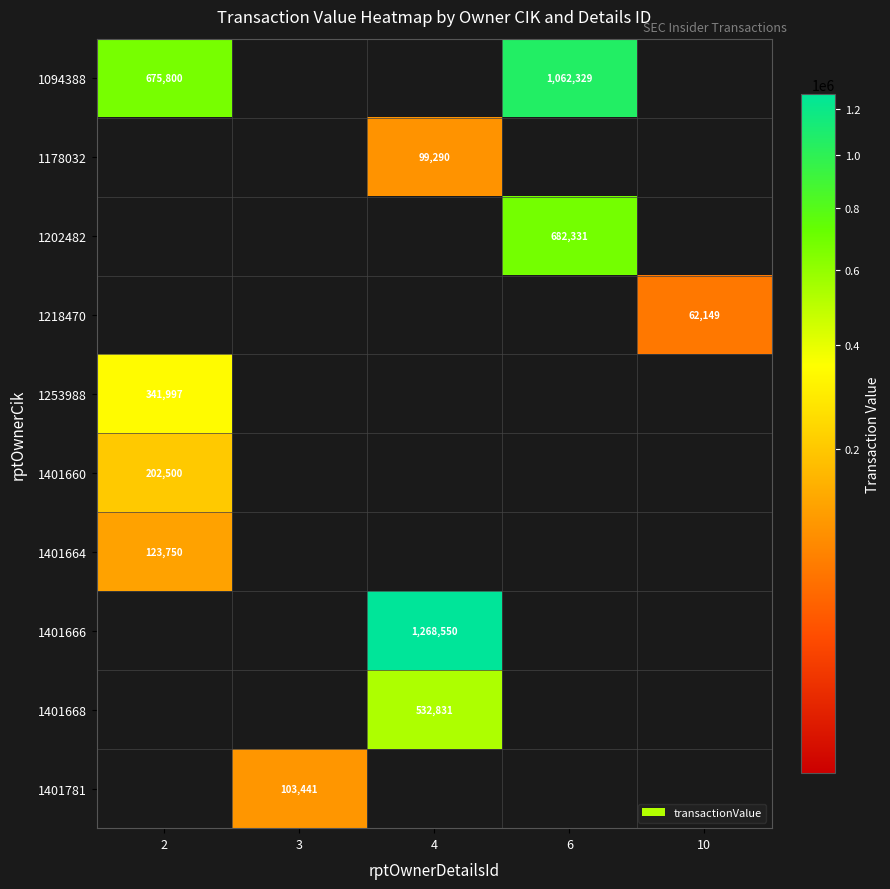

Is it true that 1094388 equals 1180534 at 2?

False